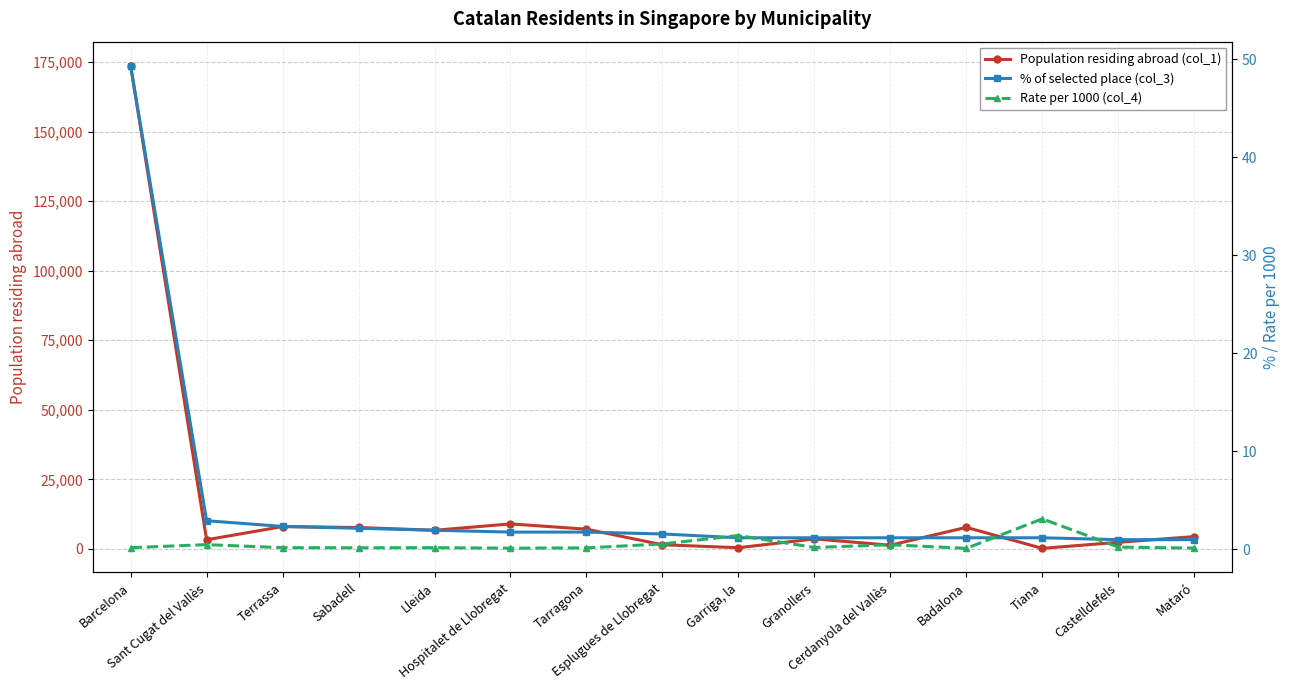

Reading left to right, extract all data points from this chart.

Population residing abroad (col_1): Barcelona=173686.0	Sant Cugat del Vallès=3287.0	Terrassa=8026.0	Sabadell=7697.0	Lleida=6698.0	Hospitalet de Llobregat=8994.0	Tarragona=7090.0	Esplugues de Llobregat=1496.0	Garriga, la=431.0	Granollers=3600.0	Cerdanyola del Vallès=1332.0	Badalona=7746.0	Tiana=194.0	Castelldefels=2373.0	Mataró=4424.0
% of selected place (col_3): Barcelona=49.3	Sant Cugat del Vallès=2.9	Terrassa=2.3	Sabadell=2.1	Lleida=1.9	Hospitalet de Llobregat=1.7	Tarragona=1.7	Esplugues de Llobregat=1.6	Garriga, la=1.2	Granollers=1.2	Cerdanyola del Vallès=1.2	Badalona=1.2	Tiana=1.2	Castelldefels=1.0	Mataró=1.0
Rate per 1000 (col_4): Barcelona=0.1	Sant Cugat del Vallès=0.5	Terrassa=0.1	Sabadell=0.1	Lleida=0.1	Hospitalet de Llobregat=0.1	Tarragona=0.1	Esplugues de Llobregat=0.5	Garriga, la=1.4	Granollers=0.2	Cerdanyola del Vallès=0.5	Badalona=0.1	Tiana=3.1	Castelldefels=0.2	Mataró=0.1